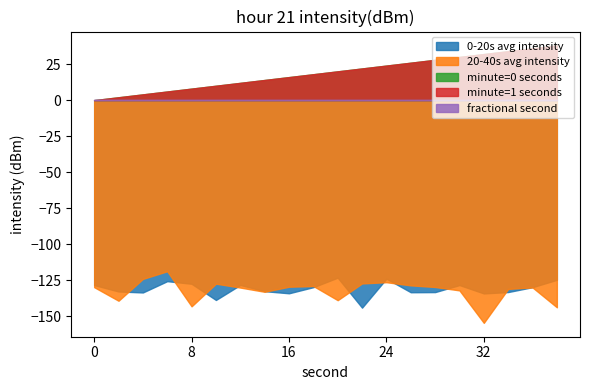

At how many categories does at least one series exceed -137?

20